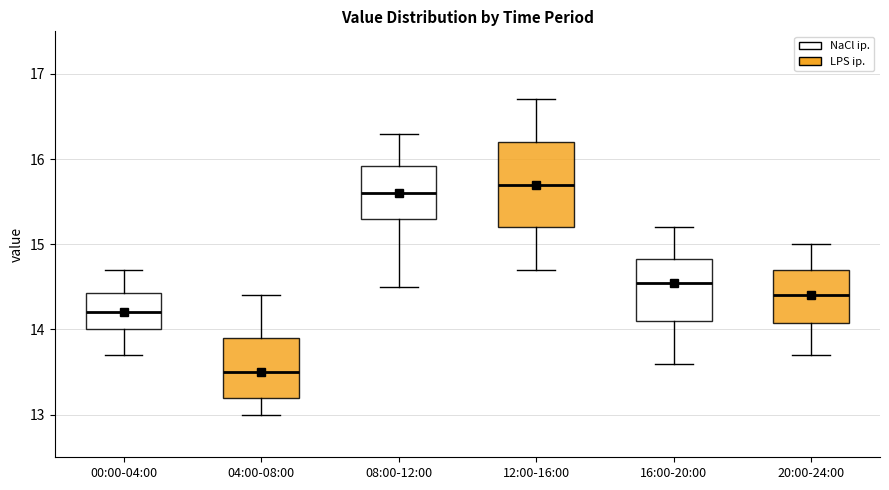

Which box has the lowest median line?

04:00-08:00